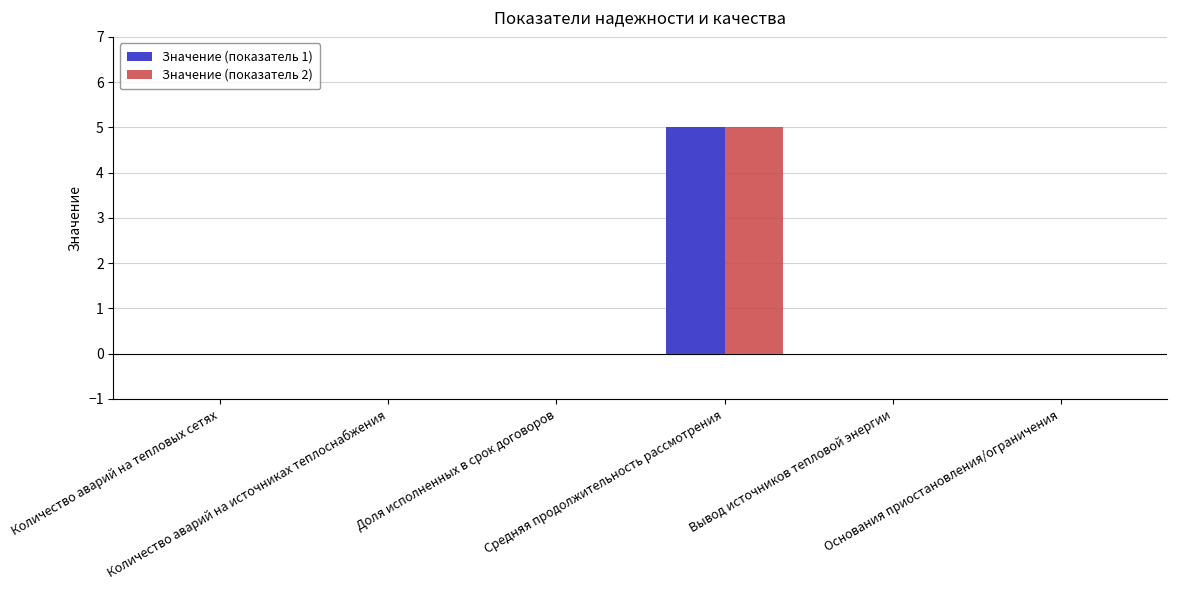

The Значение (показатель 1) series shows 0 at Количество аварий на тепловых сетях. True or false?

True